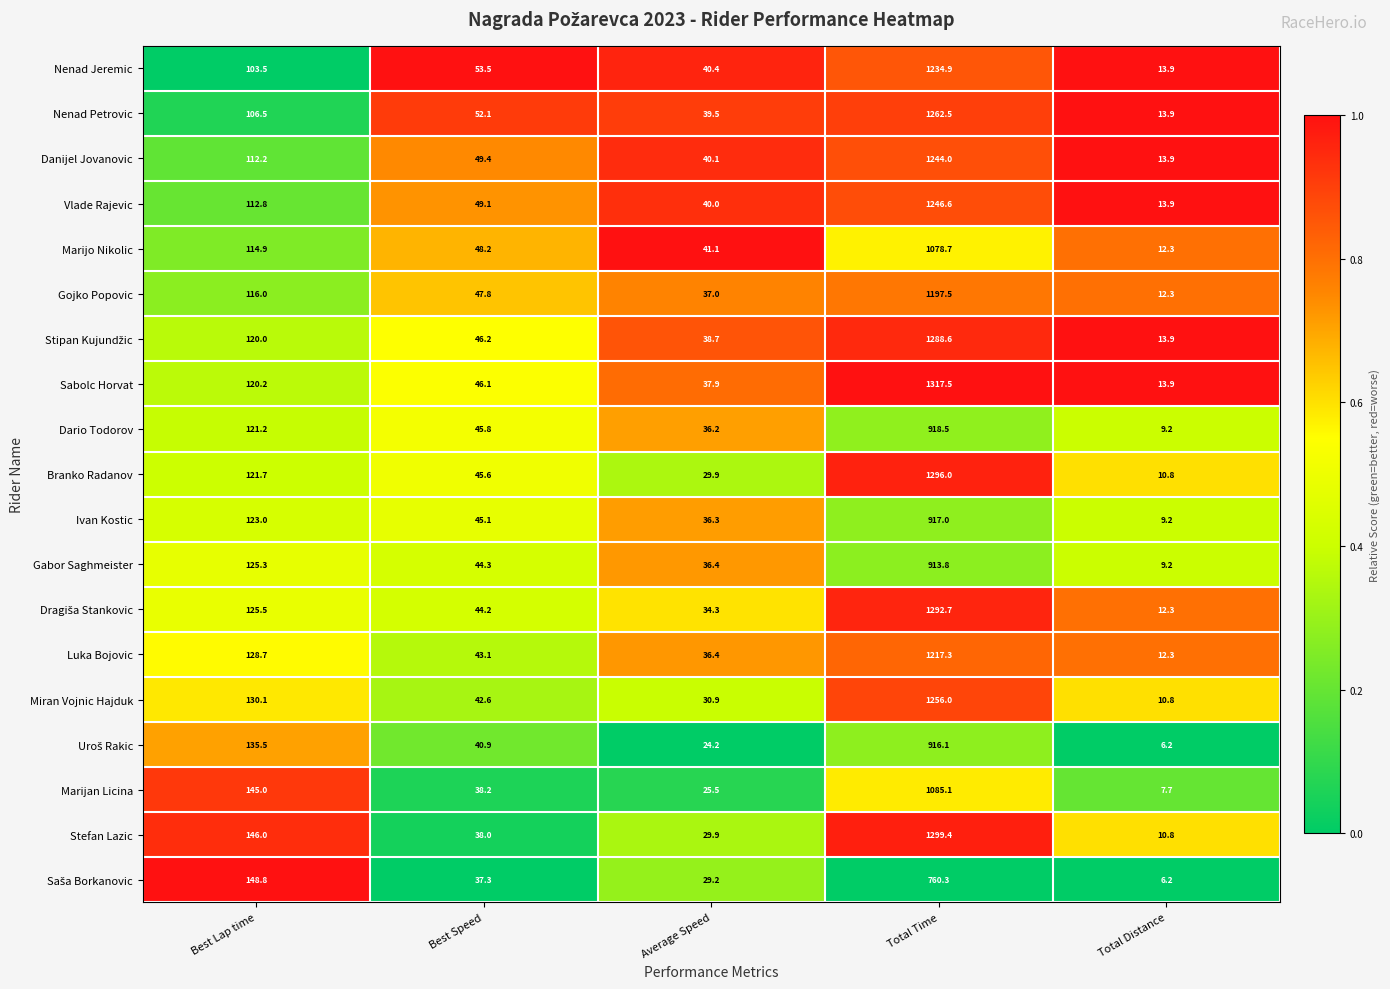

At which category does the chart reach its minimum across all series?

Total Distance